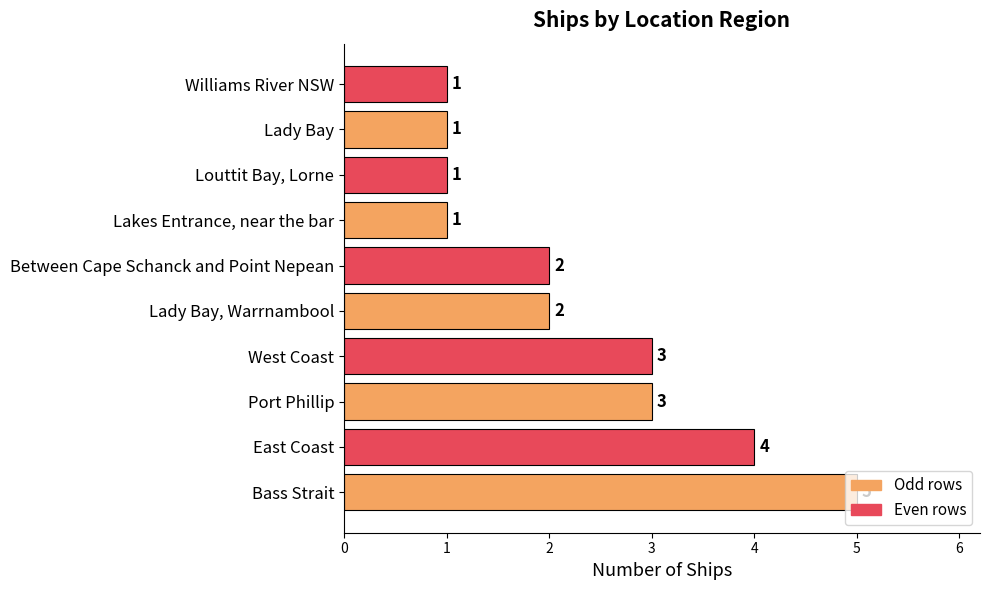

How many values are between 1 and 3?

8